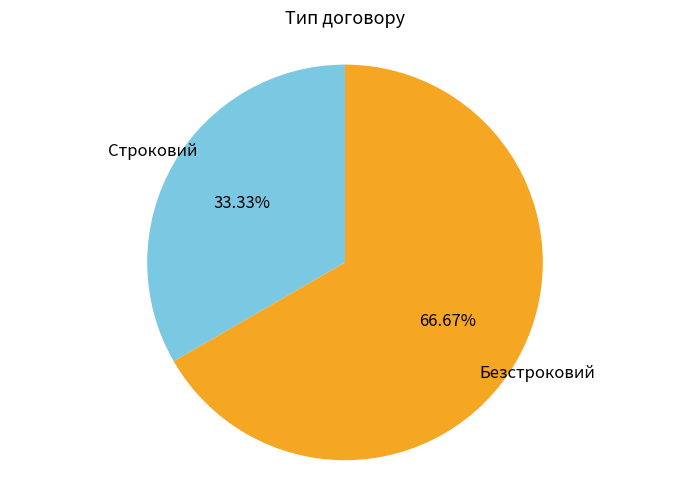

To the nearest percent, what is the average slice percentage?

50%